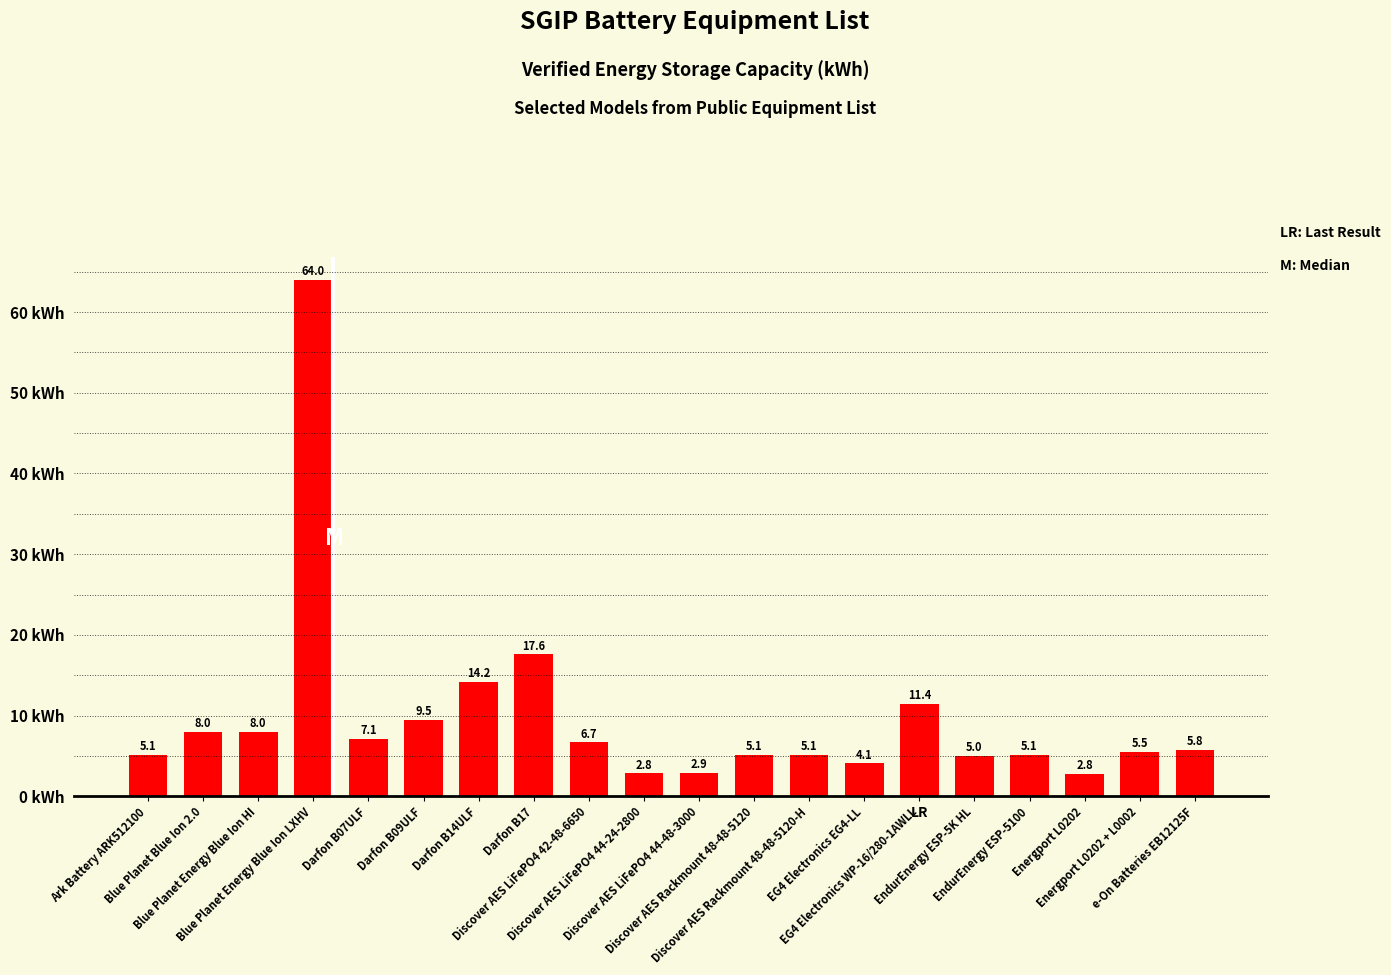

What is the greatest value displayed?

64.0